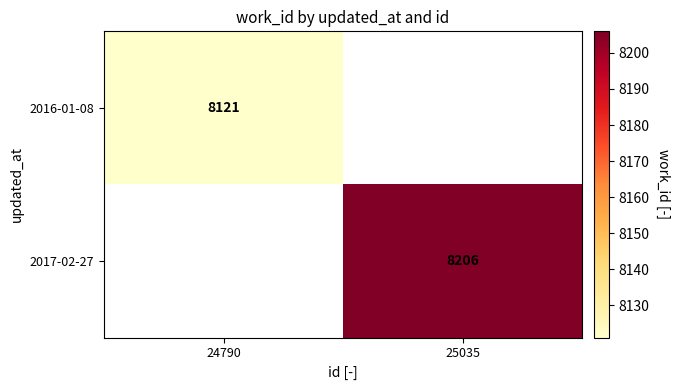

The 2016-01-08 series shows 8121 at 24790. True or false?

True